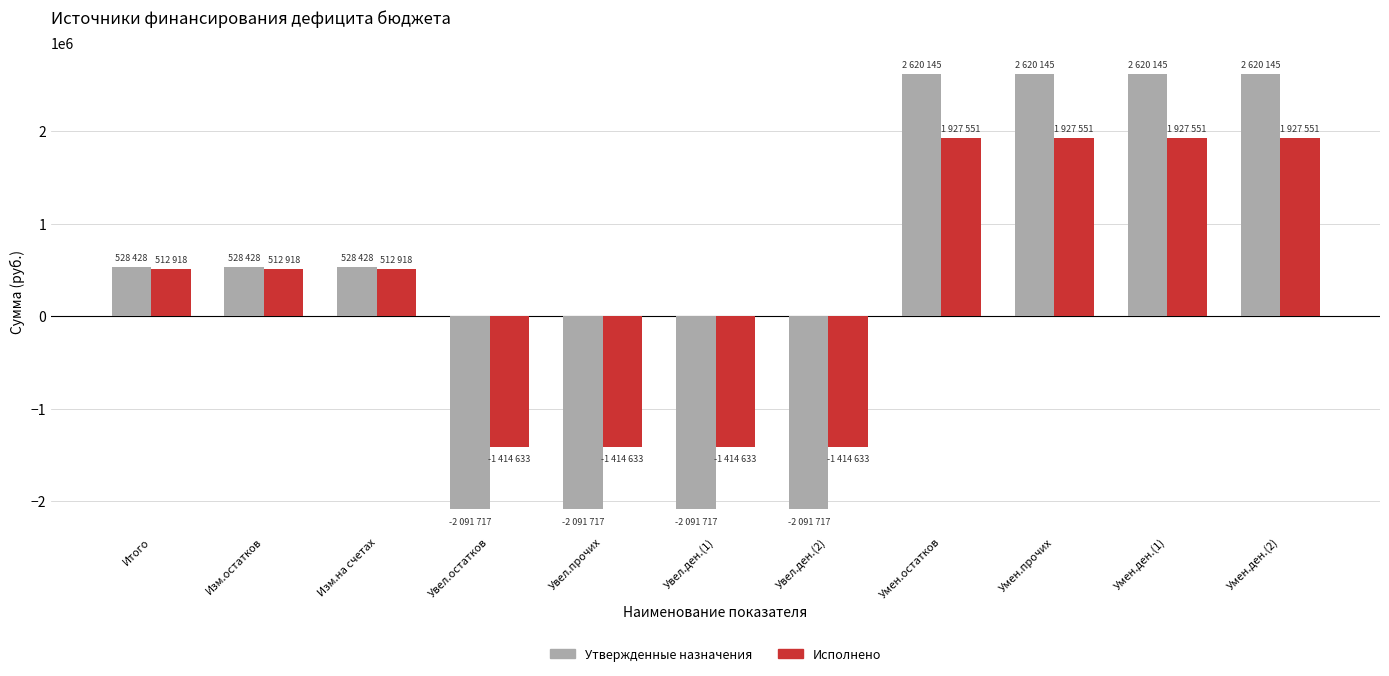

Rank the series by their maximum value, from highest to lowest.

Утвержденные назначения, Исполнено